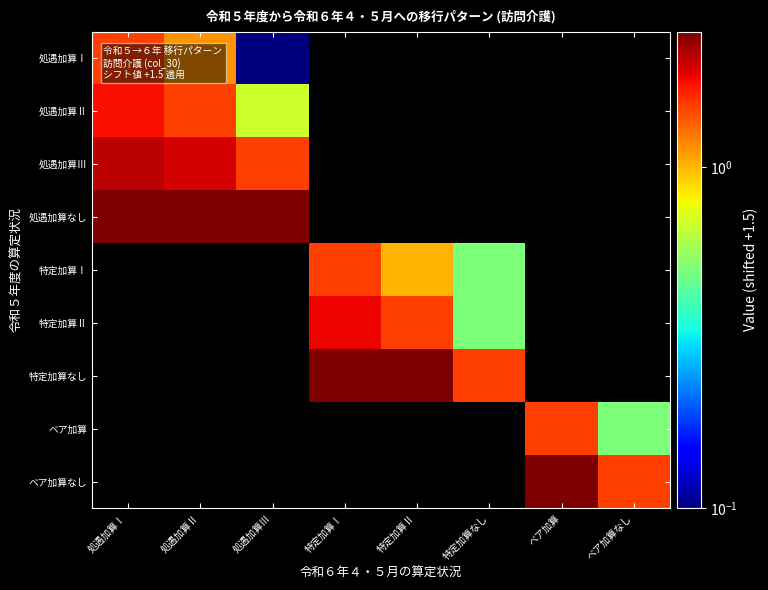

Read the 特定加算Ⅱ value at 特定加算Ⅱ.

1.5